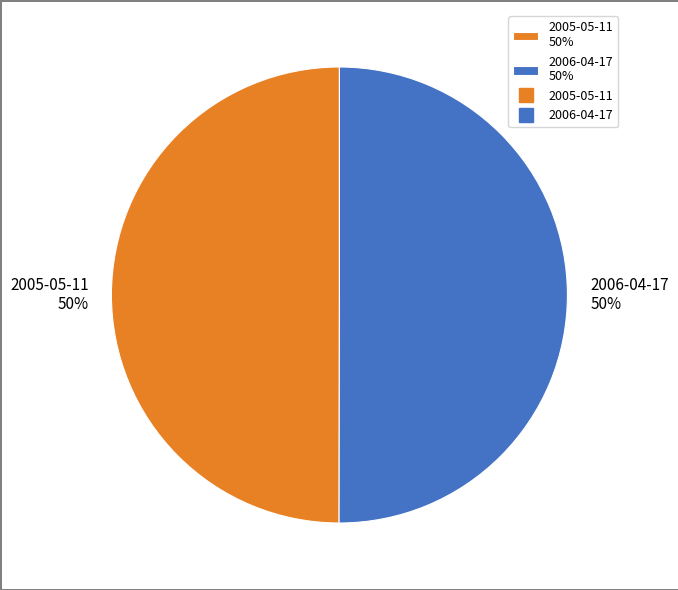

Is the sum of 2005-05-11 50% and 2006-04-17 50% greater than half?

Yes